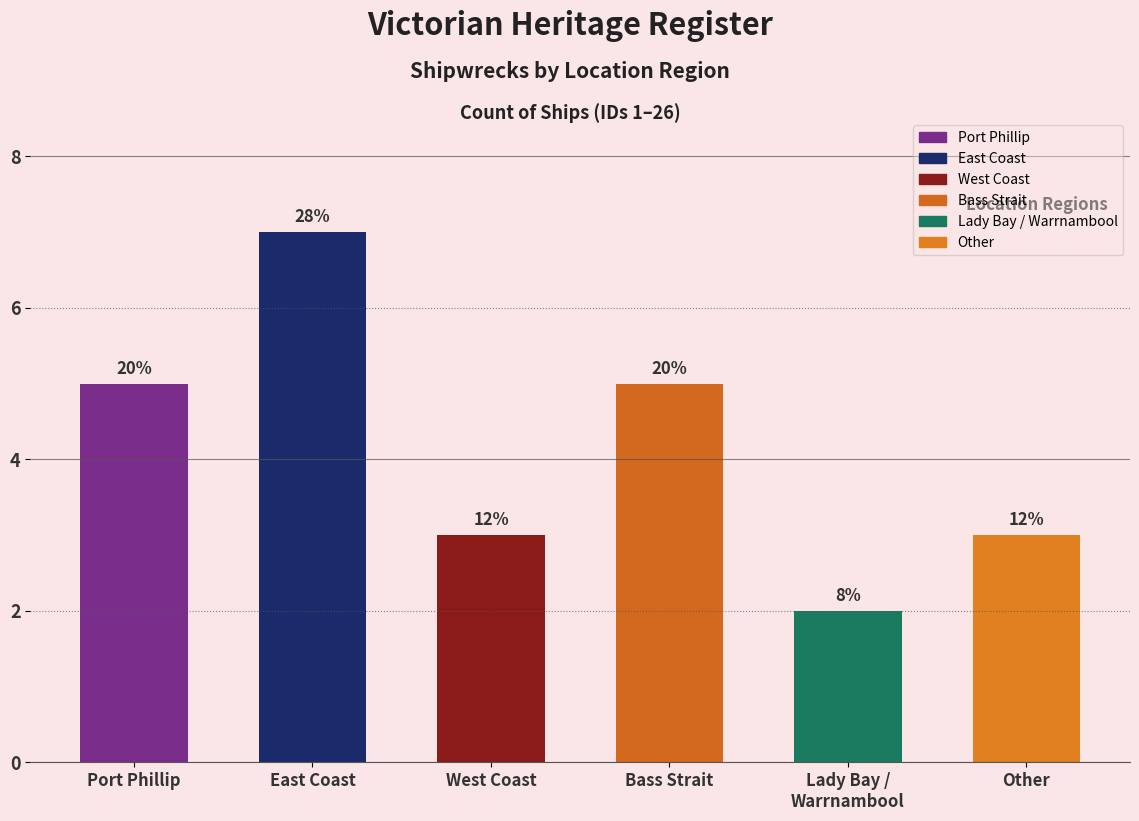

Does the chart contain any negative values?

No